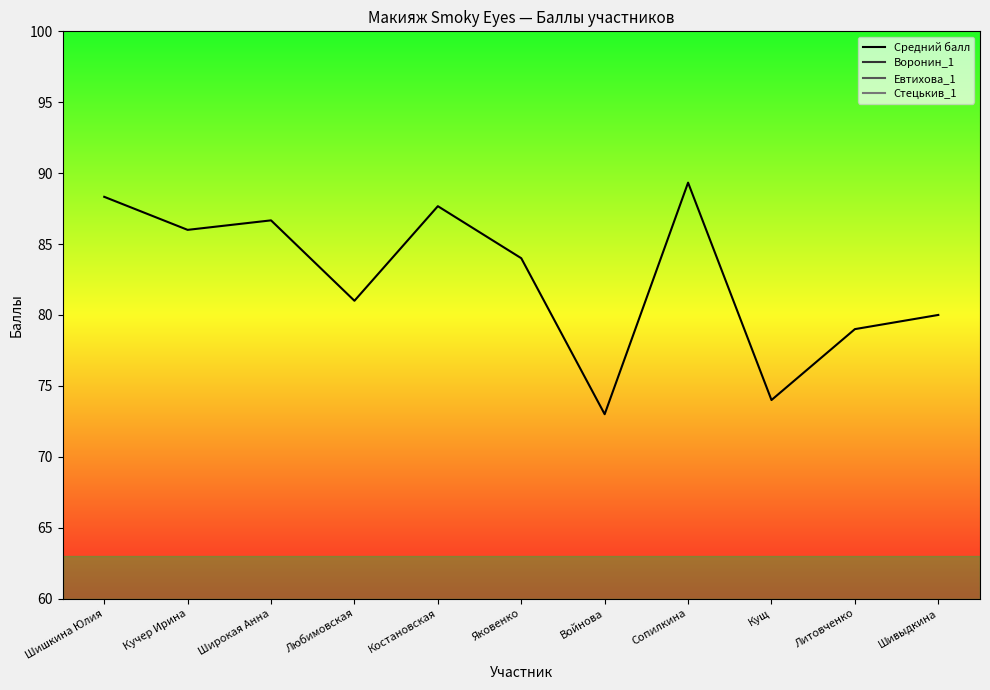

Between Шивыдкина and Яковенко, which is larger?

Яковенко